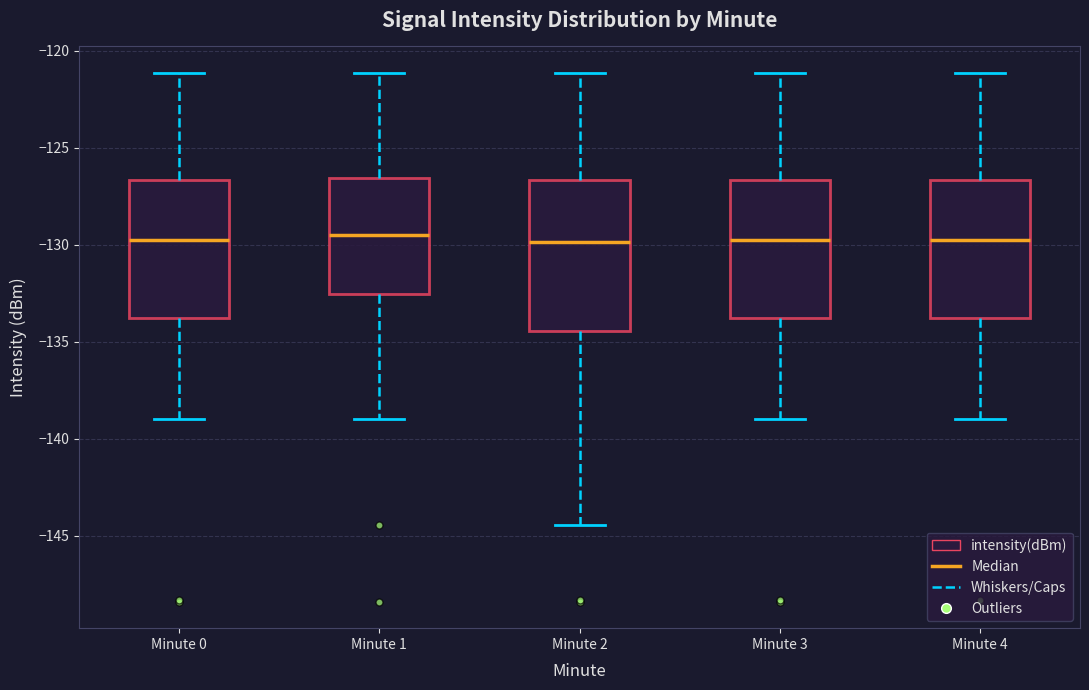

Reading left to right, transcribe this box plot: for each box, give where its median line is, the range the box spans, and where its two whiskers end, as read against the y-axis. The values are not printed on the chart, so give them approximately, as read against the axis.

Minute 0: median -129.5, box -134.0 to -126.5, whiskers -139.0 to -121.0
Minute 1: median -129.5, box -132.5 to -126.5, whiskers -139.0 to -121.0
Minute 2: median -130.0, box -134.5 to -126.5, whiskers -144.5 to -121.0
Minute 3: median -129.5, box -134.0 to -126.5, whiskers -139.0 to -121.0
Minute 4: median -129.5, box -134.0 to -126.5, whiskers -139.0 to -121.0